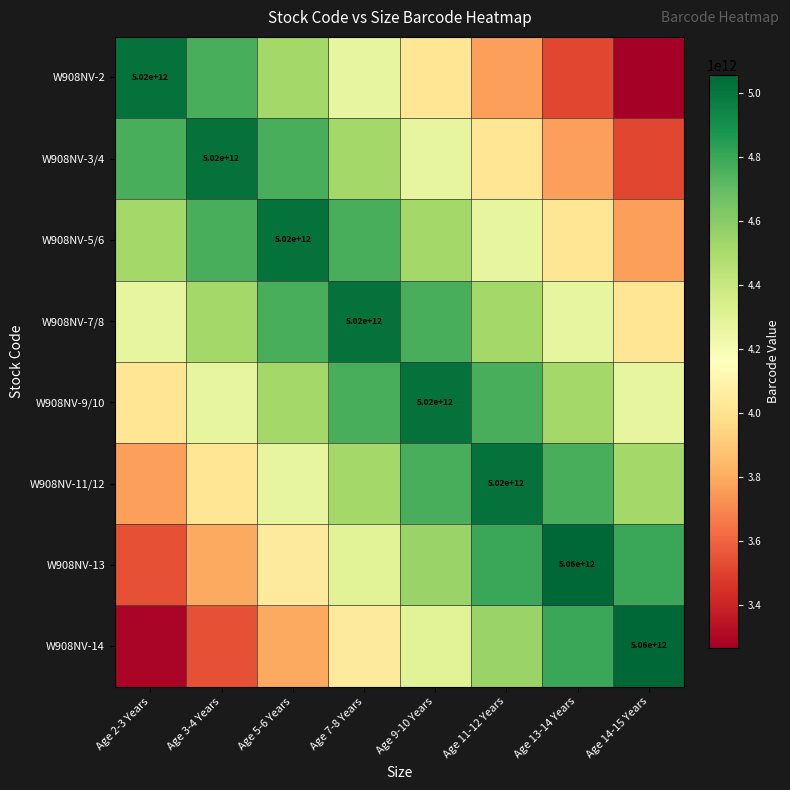

Is it true that W908NV-7/8 equals 4769414580177.6 at Age 9-10 Years?

True